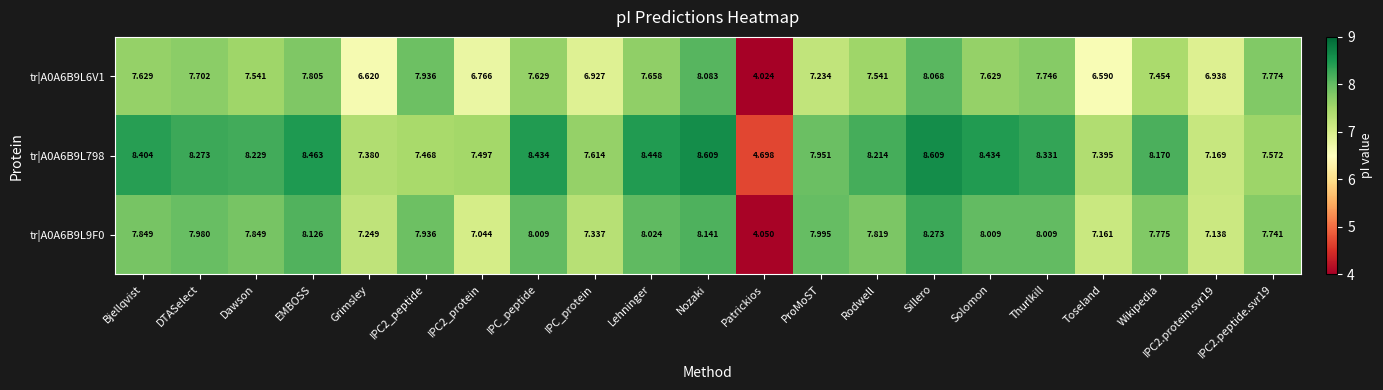

Which label corresponds to the smallest value in the chart?

Patrickios